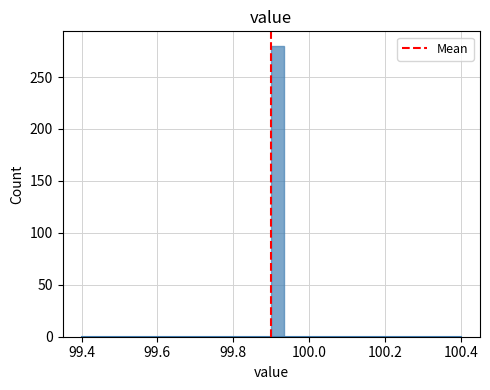

Around what value on the x-axis is the tallest bar? Give the approximate position of its centre, as read against the axis.

99.92